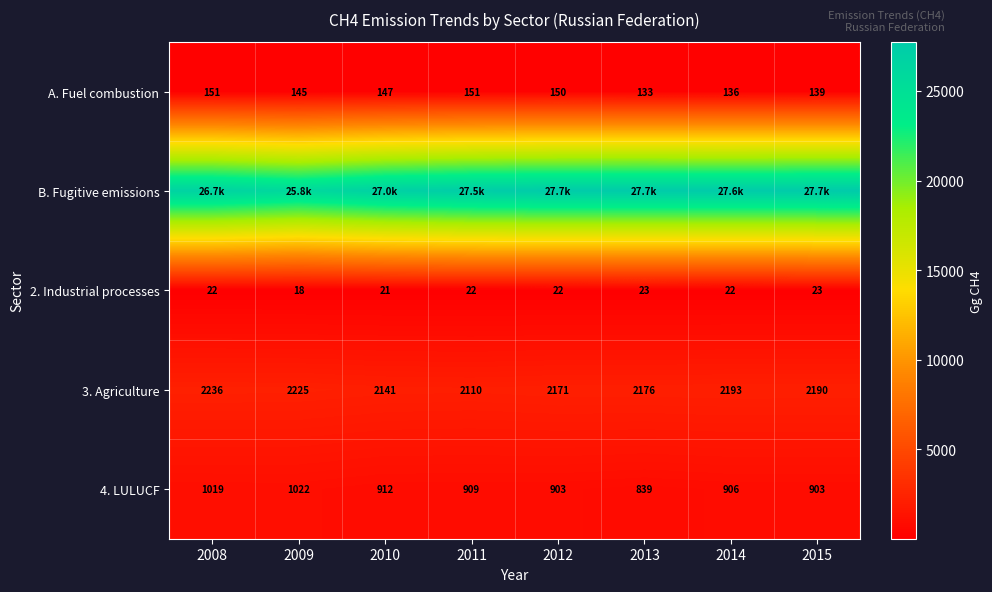

Is the value of 3. Agriculture at 2010 greater than the value of A. Fuel combustion at 2009?

Yes